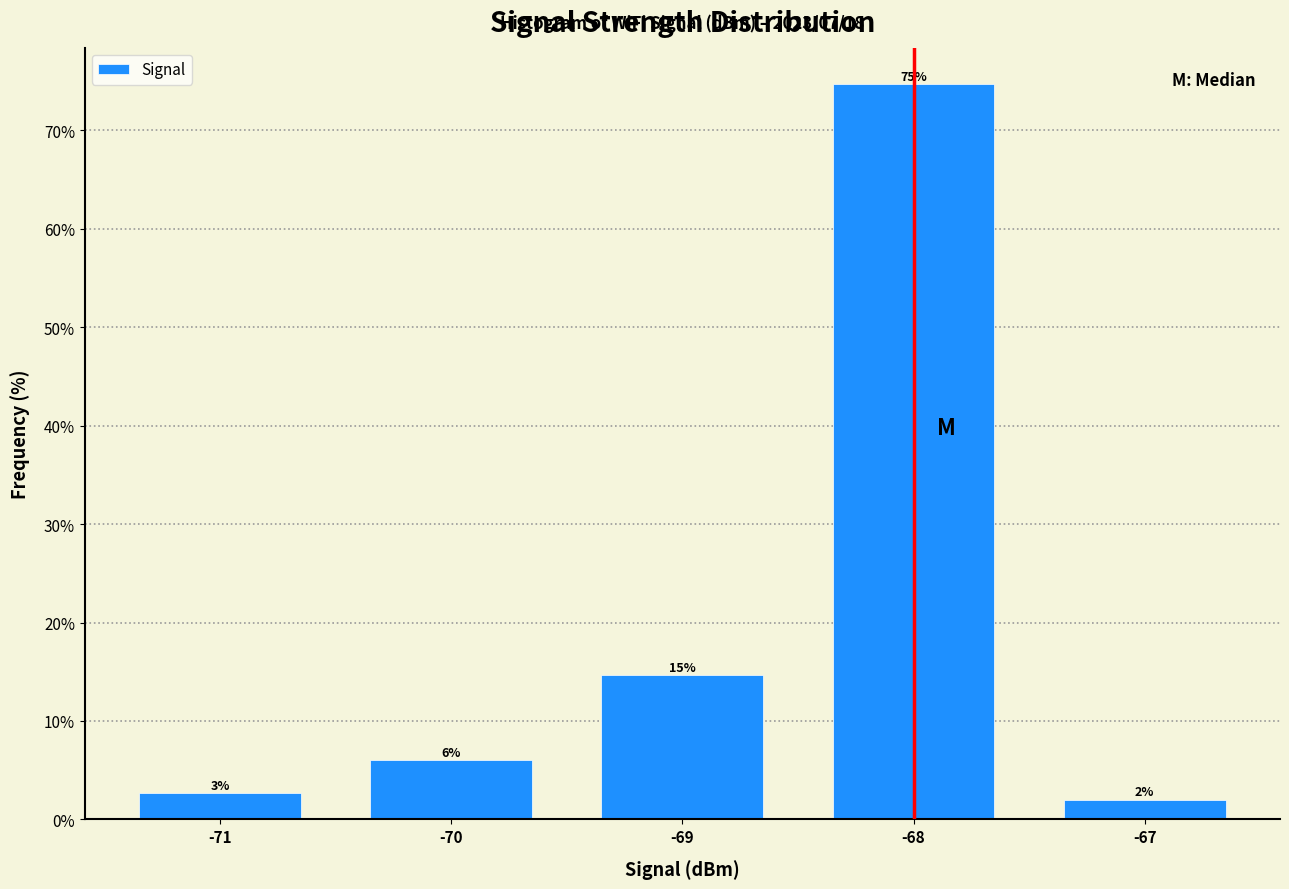

Which range on the x-axis has the tallest bar?

-68.5 to -67.5